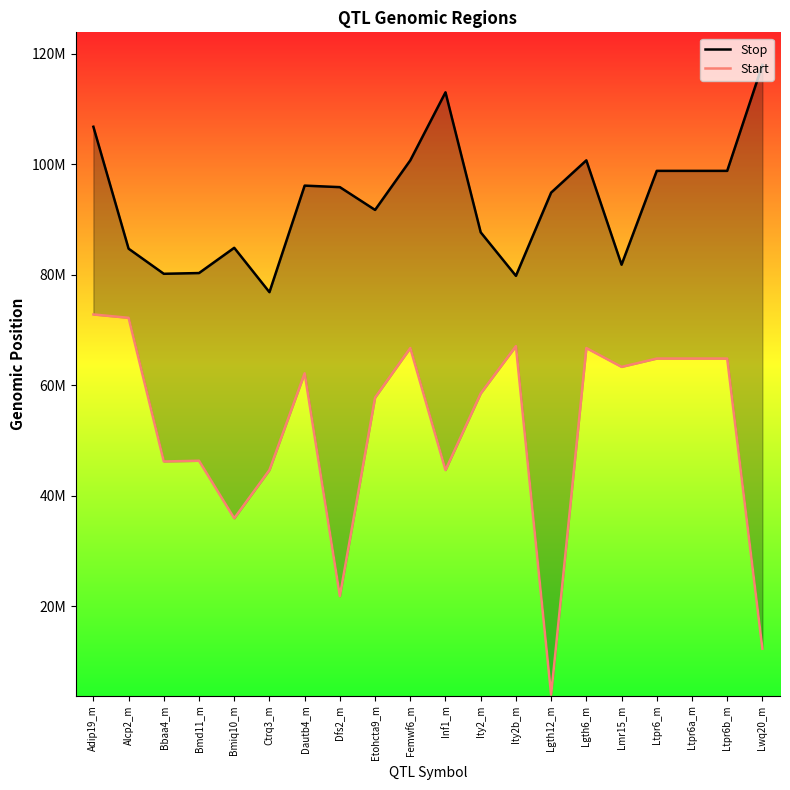

Reading left to right, transcribe all the data shown in this chart.

Stop: Adip19_m=106818733	Alcp2_m=84731462	Bbaa4_m=80185262	Bmd11_m=80319522	Bmiq10_m=84890826	Ctrq3_m=76854757	Dautb4_m=96156153	Dfs2_m=95881231	Etohcta9_m=91754758	Femwf6_m=100733652	Inf1_m=113058009	Ity2_m=87695238	Ity2b_m=79813912	Lgth12_m=94890826	Lgth6_m=100733652	Lmr15_m=81830473	Ltpr6_m=98830473	Ltpr6a_m=98830473	Ltpr6b_m=98830473	Lwq20_m=118022724
Start: Adip19_m=72818615	Alcp2_m=72209796	Bbaa4_m=46185167	Bmd11_m=46319407	Bmiq10_m=35890827	Ctrq3_m=44630038	Dautb4_m=62156005	Dfs2_m=21807364	Etohcta9_m=57754660	Femwf6_m=66733420	Inf1_m=44630038	Ity2_m=58508030	Ity2b_m=67078191	Lgth12_m=3950000	Lgth6_m=66733420	Lmr15_m=63319407	Ltpr6_m=64830336	Ltpr6a_m=64830336	Ltpr6b_m=64830336	Lwq20_m=12268637